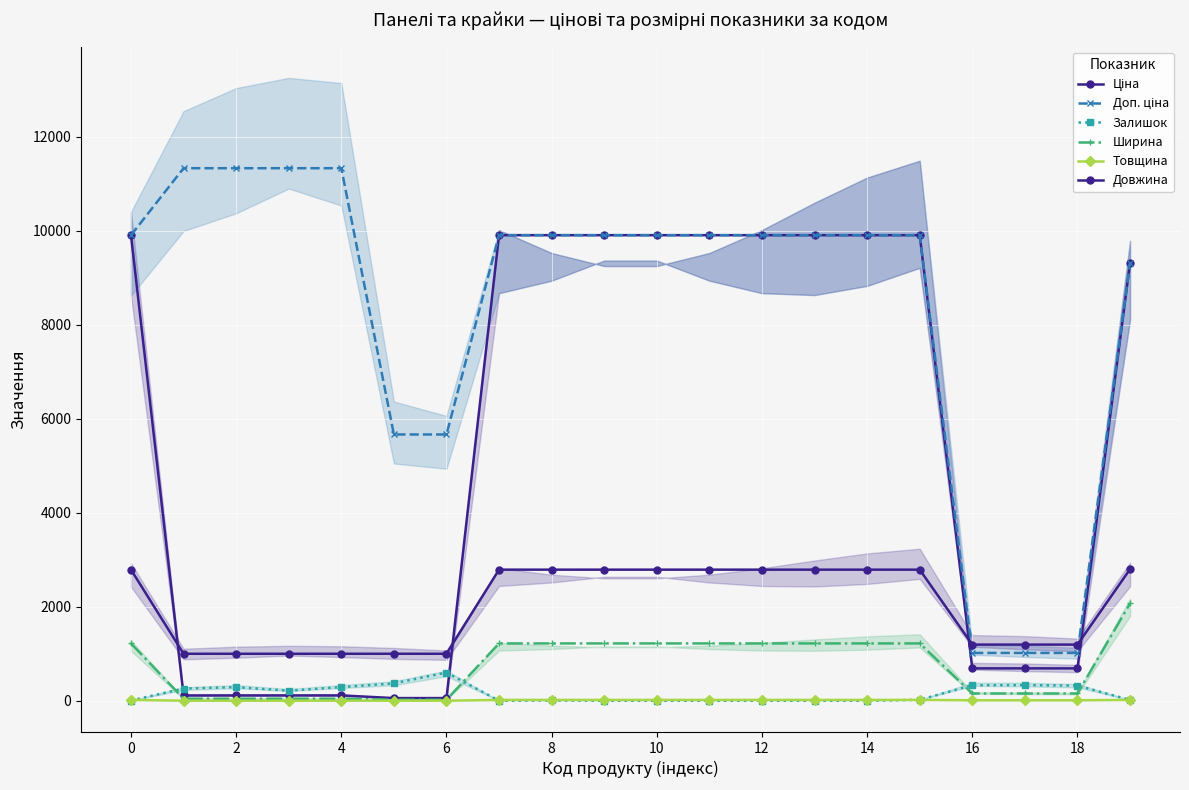

Reading left to right, extract all data points from this chart.

Ціна: 9908.5	113.3	113.3	113.3	113.3	56.7	56.7	9908.5	9908.5	9908.5	9908.5	9908.5	9908.5	9908.5	9908.5	9908.5	689.1	689.1	689.1	9321.4
Доп. ціна: 9908.5	11334.0	11334.0	11334.0	11334.0	5667.0	5667.0	9908.5	9908.5	9908.5	9908.5	9908.5	9908.5	9908.5	9908.5	9908.5	1017.8	1017.8	1017.8	9321.4
Залишок: 5.0	260.0	290.0	215.0	290.0	370.0	601.0	0.0	7.0	0.0	0.0	0.0	0.0	0.0	0.0	20.0	330.0	333.0	323.0	16.0
Ширина: 1220.0	44.0	44.0	44.0	44.0	22.0	22.0	1220.0	1220.0	1220.0	1220.0	1220.0	1220.0	1220.0	1220.0	1220.0	154.5	154.5	154.5	2070.0
Товщина: 18.0	1.0	1.0	1.0	1.0	1.0	1.0	18.0	18.0	18.0	18.0	18.0	18.0	18.0	18.0	18.0	10.0	10.0	10.0	18.0
Довжина: 2790.0	1000.0	1000.0	1000.0	1000.0	1000.0	1000.0	2790.0	2790.0	2790.0	2790.0	2790.0	2790.0	2790.0	2790.0	2790.0	1195.0	1195.0	1195.0	2800.0